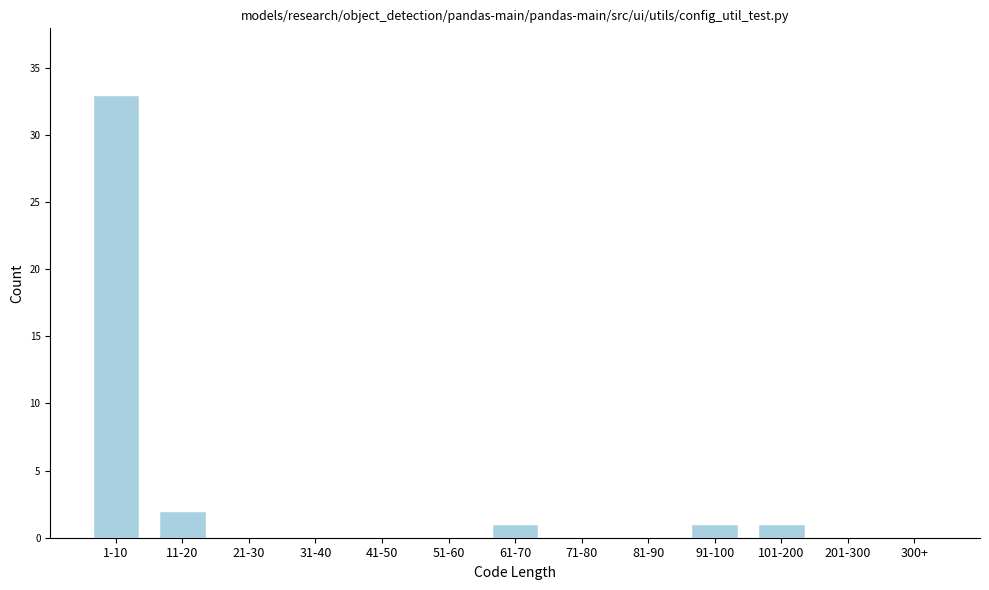

Reading right to left, list all the values displayed in this chart.

300+=0	201-300=0	101-200=1	91-100=1	81-90=0	71-80=0	61-70=1	51-60=0	41-50=0	31-40=0	21-30=0	11-20=2	1-10=33